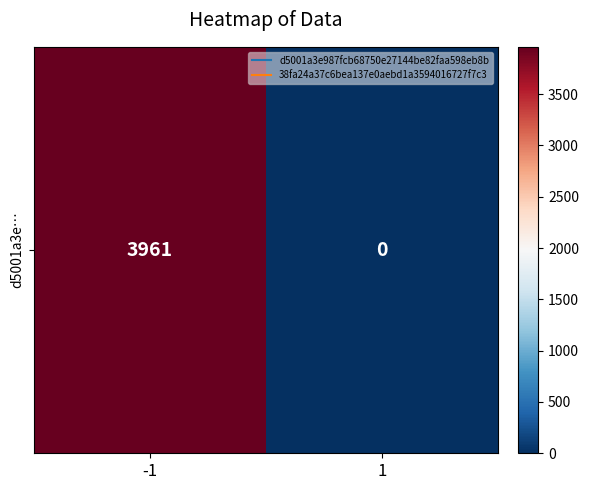

Which category has the highest value across all series?

-1